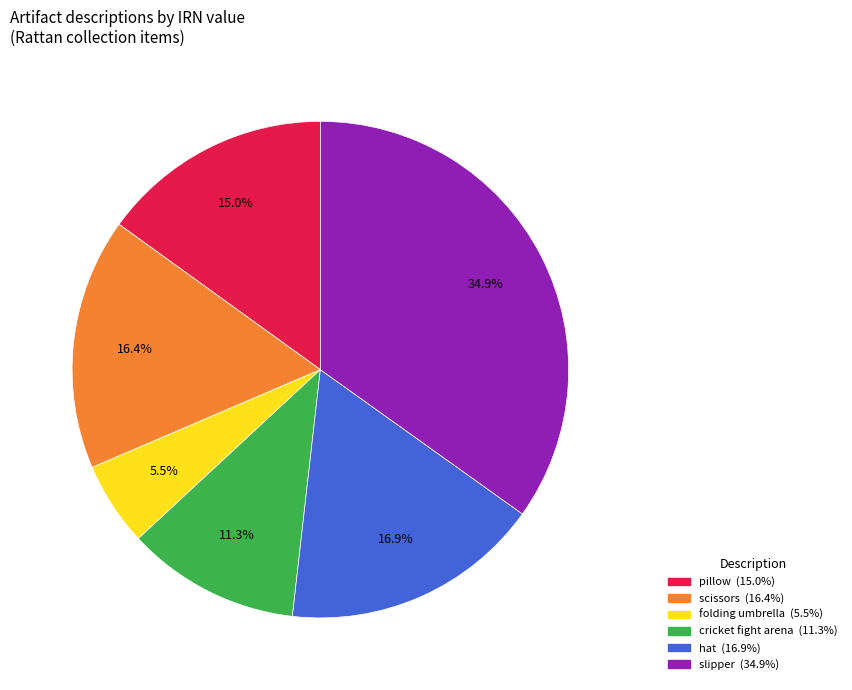

Does any single category account for the majority?

No